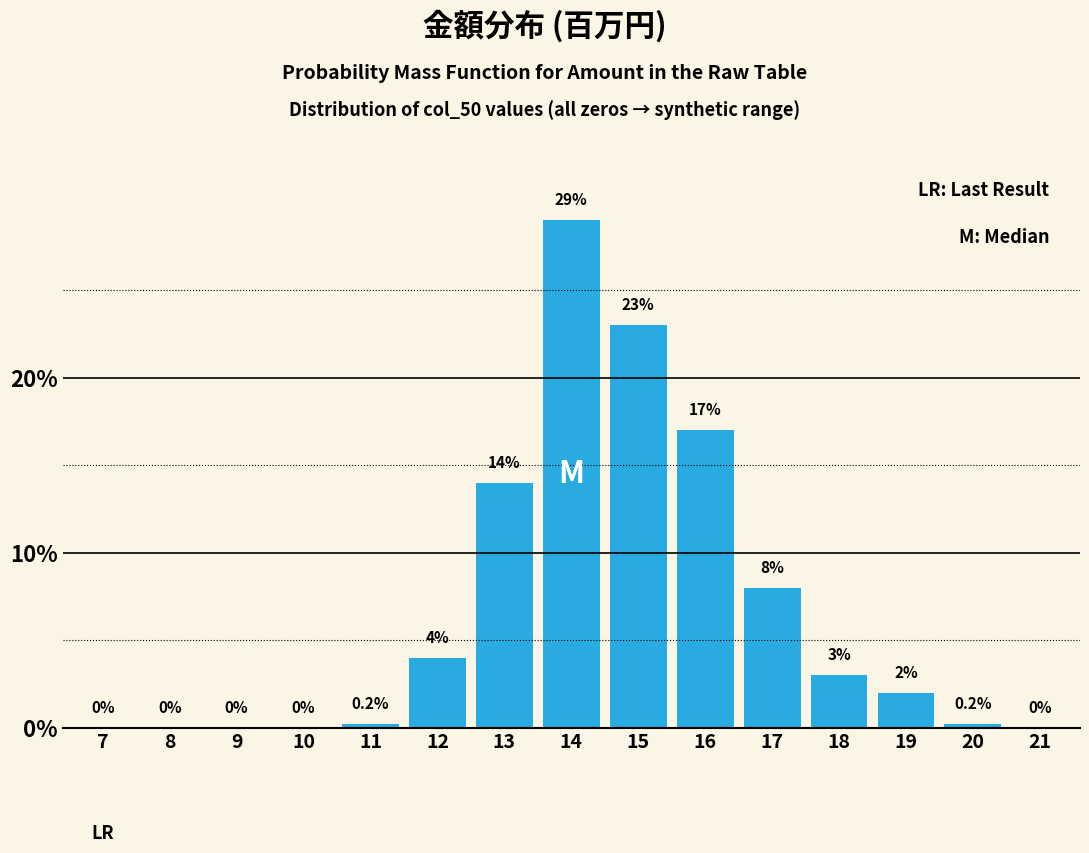

Reading left to right, what are all the values shown in this chart?

7=0.0	8=0.0	9=0.0	10=0.0	11=0.2	12=4.0	13=14.0	14=29.0	15=23.0	16=17.0	17=8.0	18=3.0	19=2.0	20=0.2	21=0.0